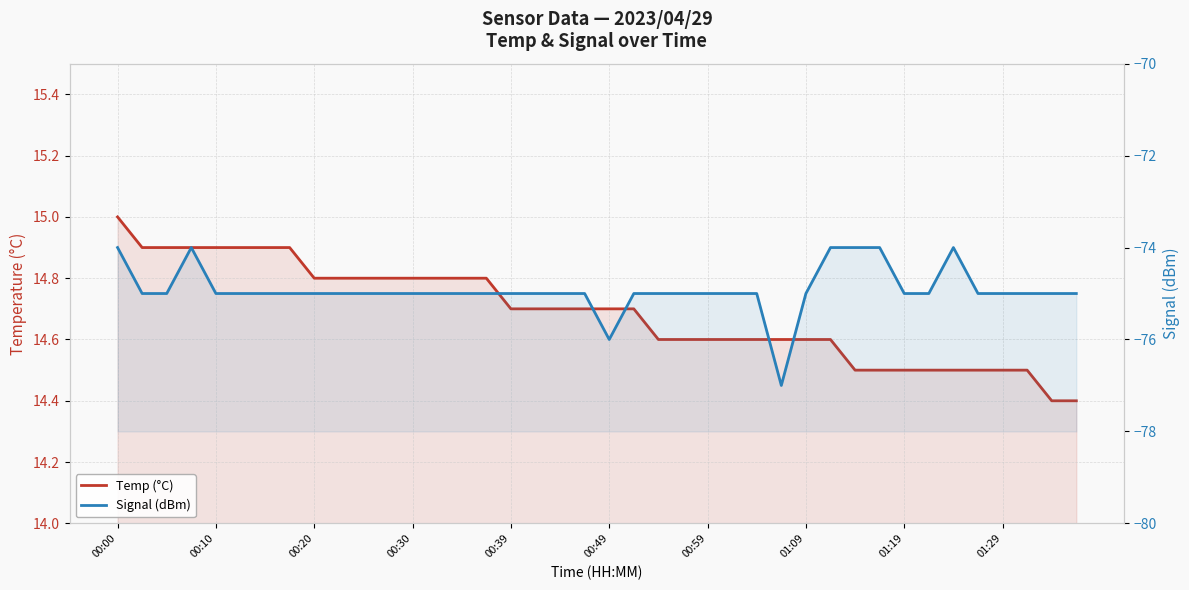

Which series changed the most between 01:29 and 20?

Signal (dBm)